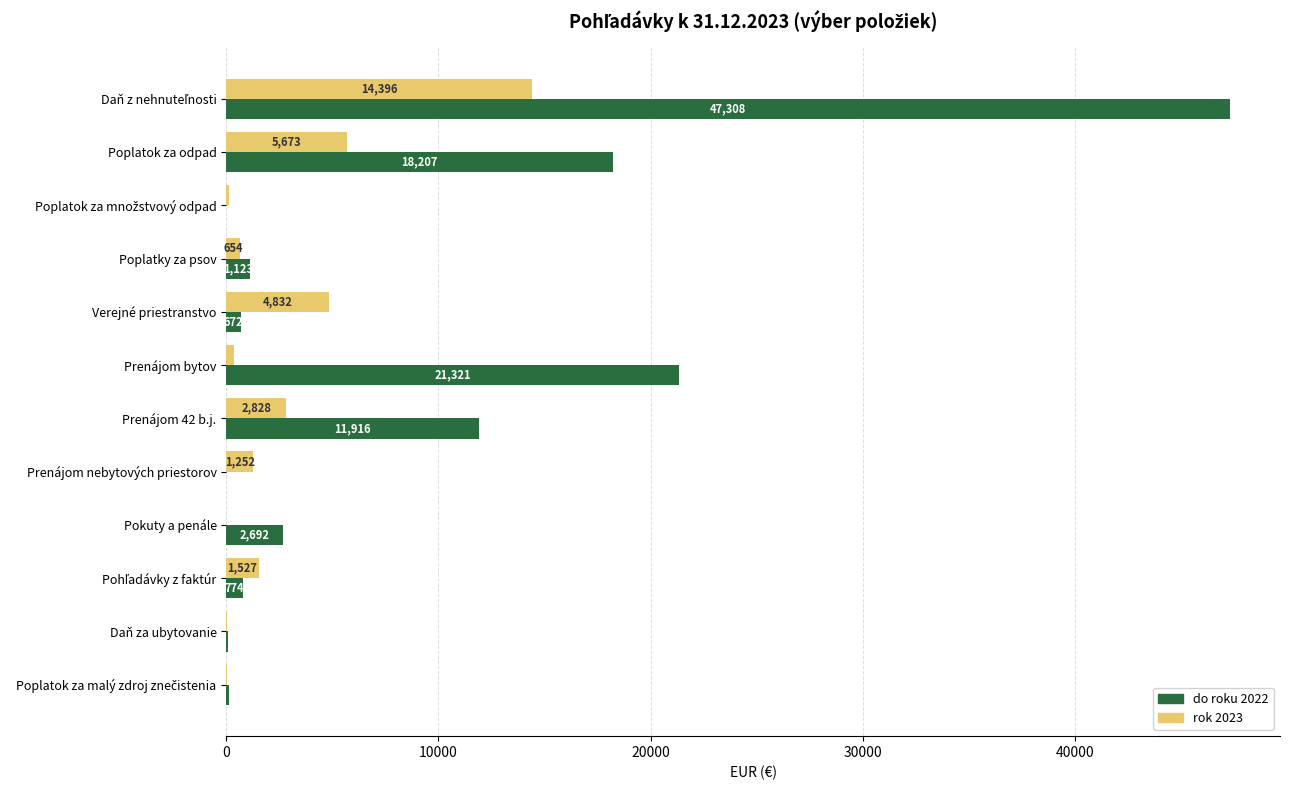

What is the greatest value displayed?

47308.1